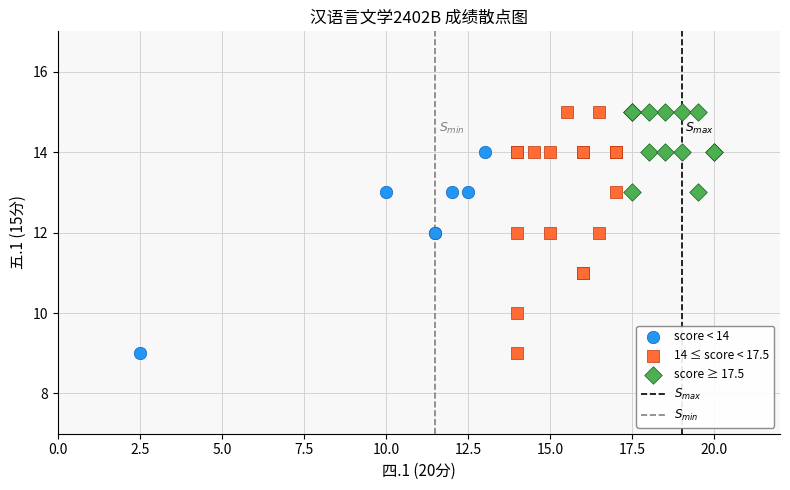

Which series has the widest spread of Y values?

14 ≤ score < 17.5